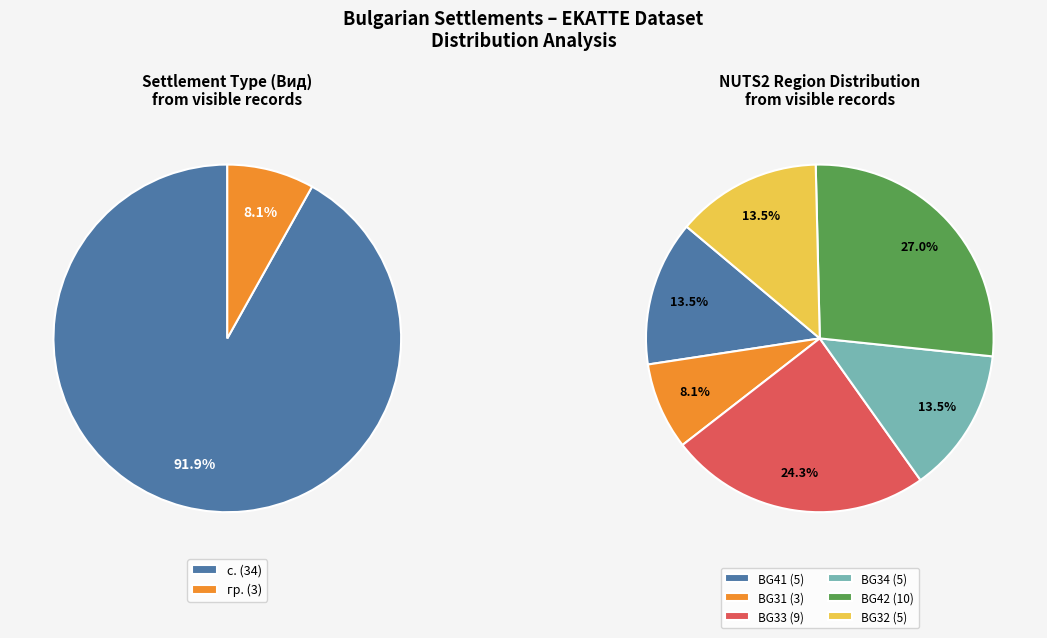

Does BG3 represent more than half of the total?

No